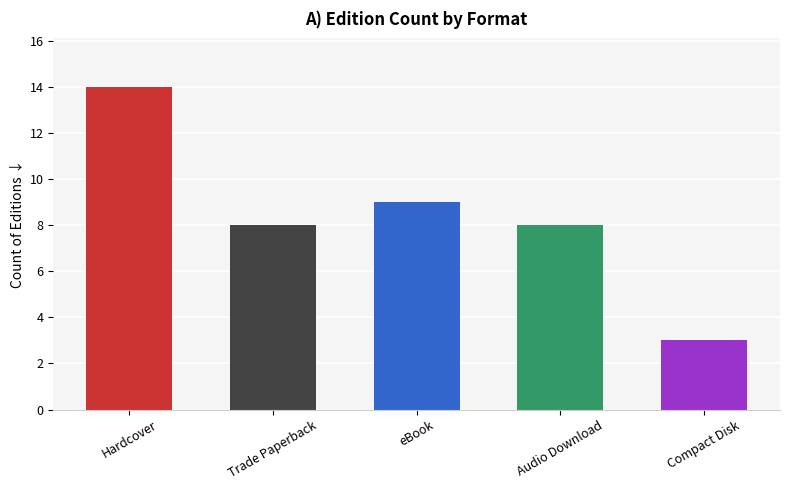

What is the label of the 4th bar from the left?

Audio Download